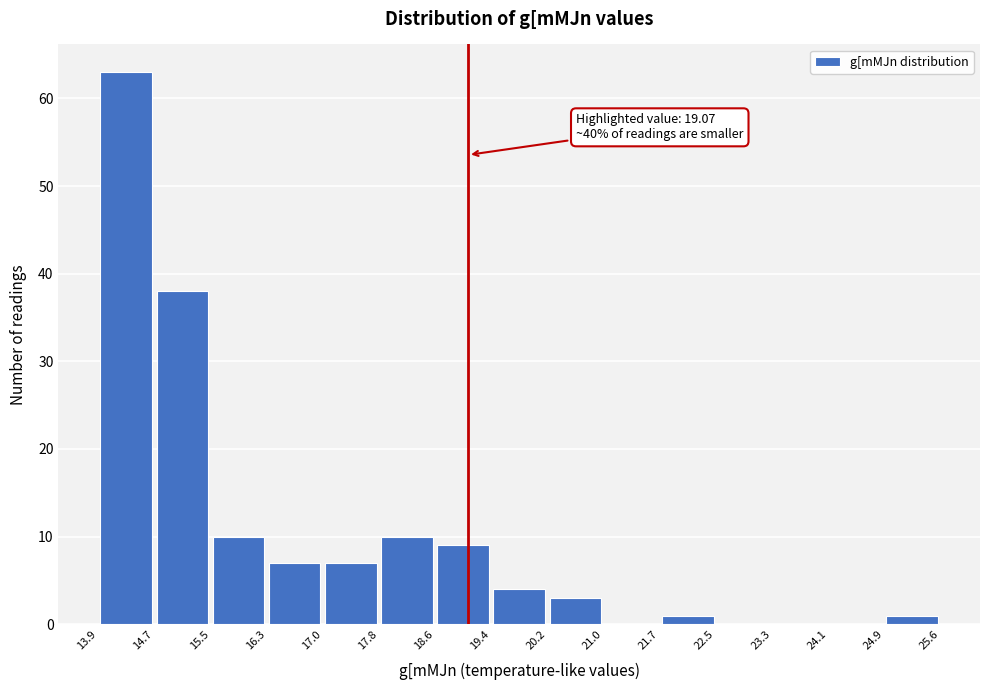

Which range on the x-axis has the tallest bar?

13.9 to 14.7